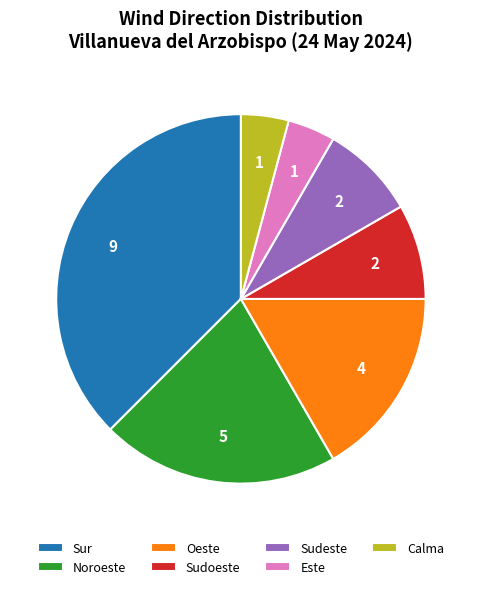

Do Este and Sudeste together represent more than half of the pie?

No